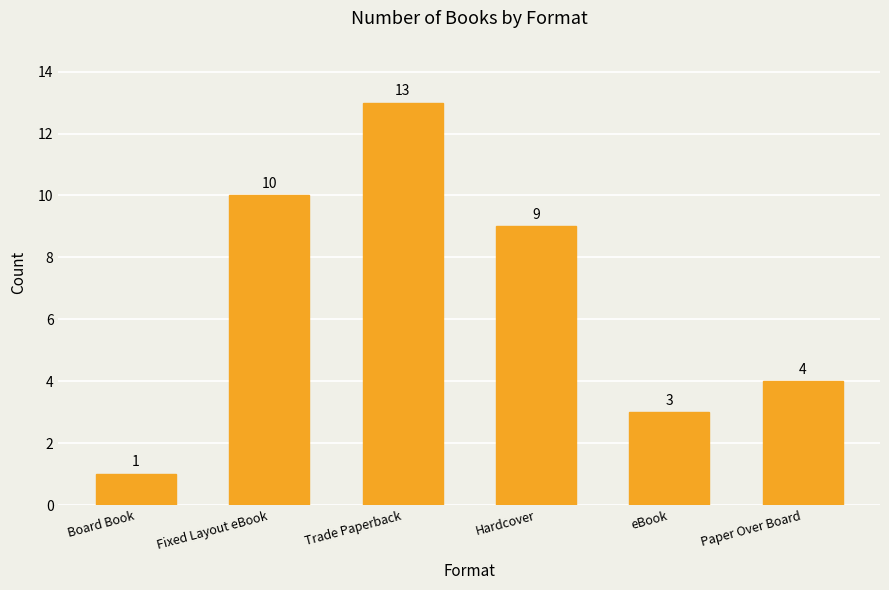

At which label is the value closest to 7?

Hardcover